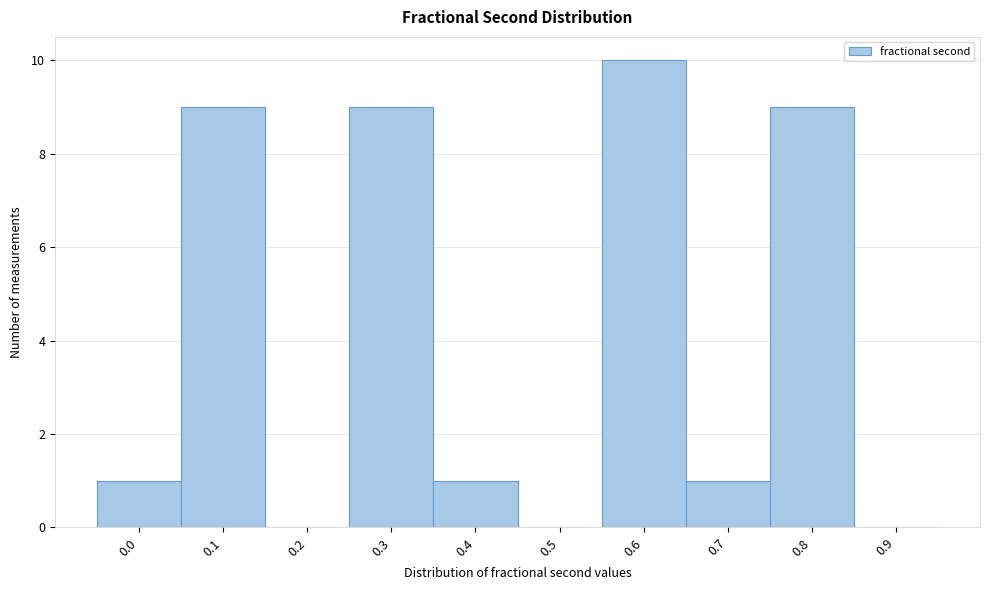

Reading right to left, extract all data points from this chart.

0.9=0	0.8=9	0.7=1	0.6=10	0.5=0	0.4=1	0.3=9	0.2=0	0.1=9	0.0=1